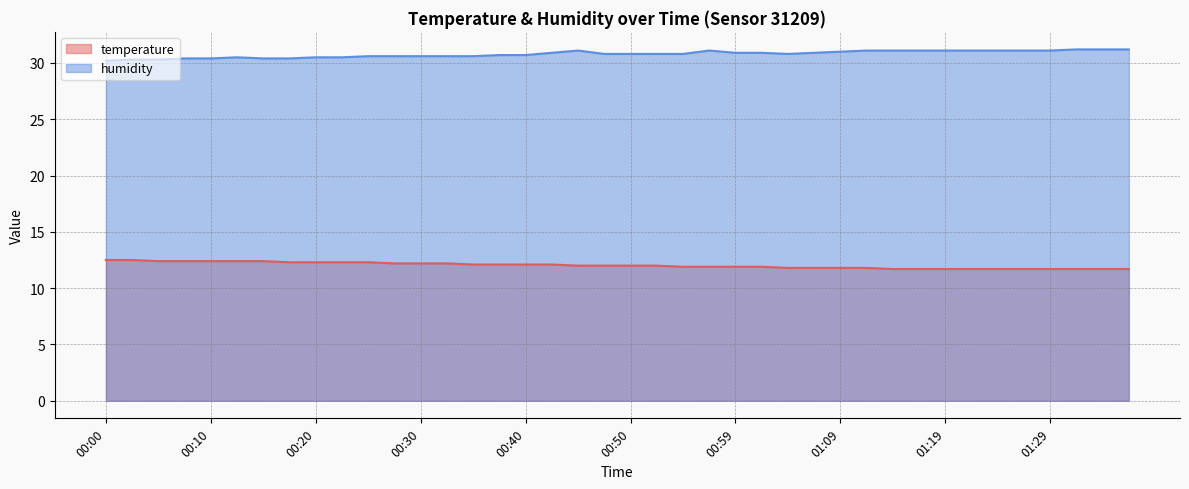

Which category has the lowest value in the humidity series?

00:00